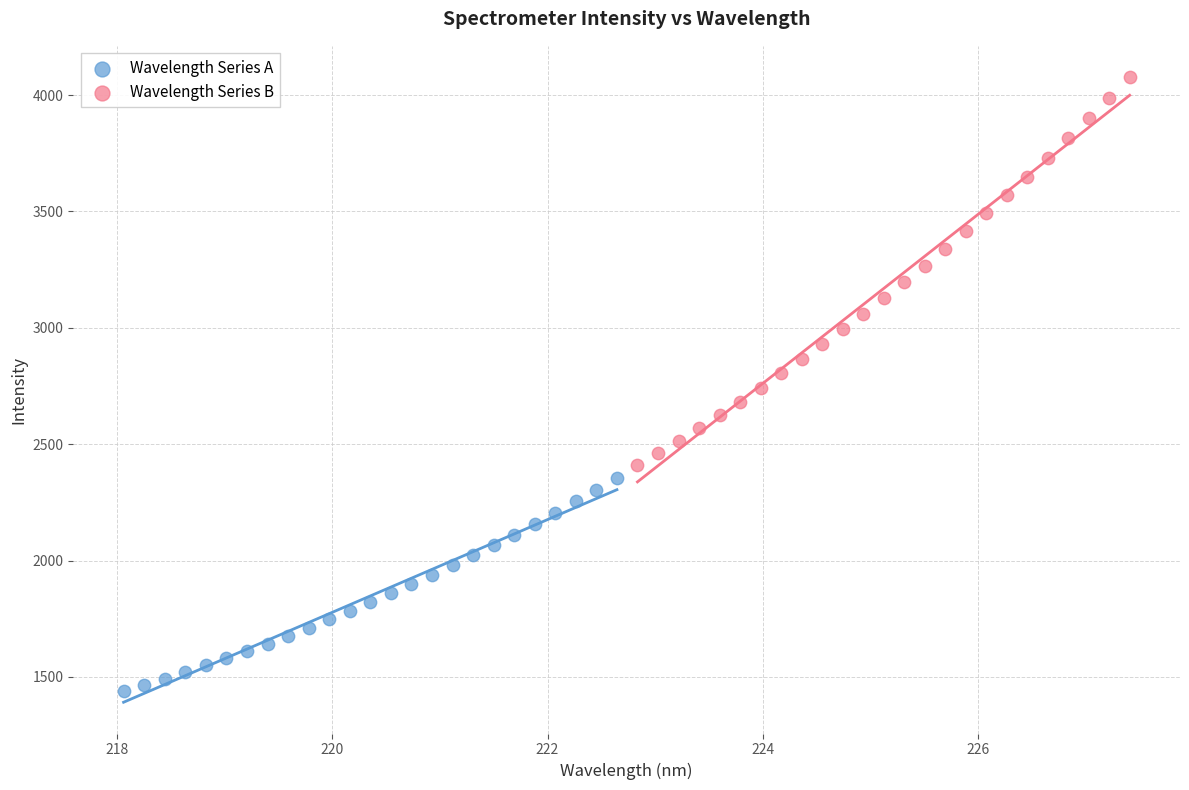

Which series has the widest spread of Y values?

Wavelength Series B